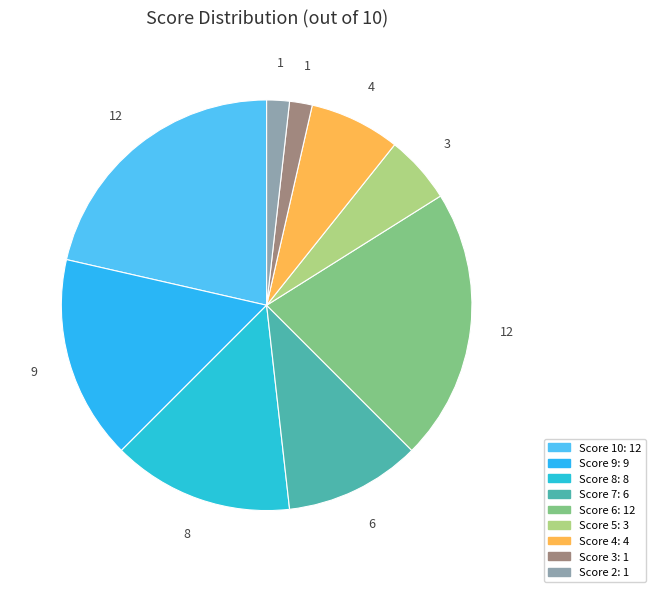

How many slices are in this pie chart?

9